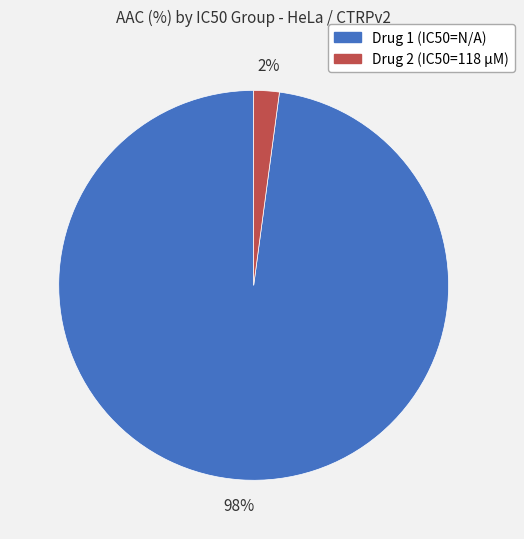

To the nearest percent, what is the average slice percentage?

50%